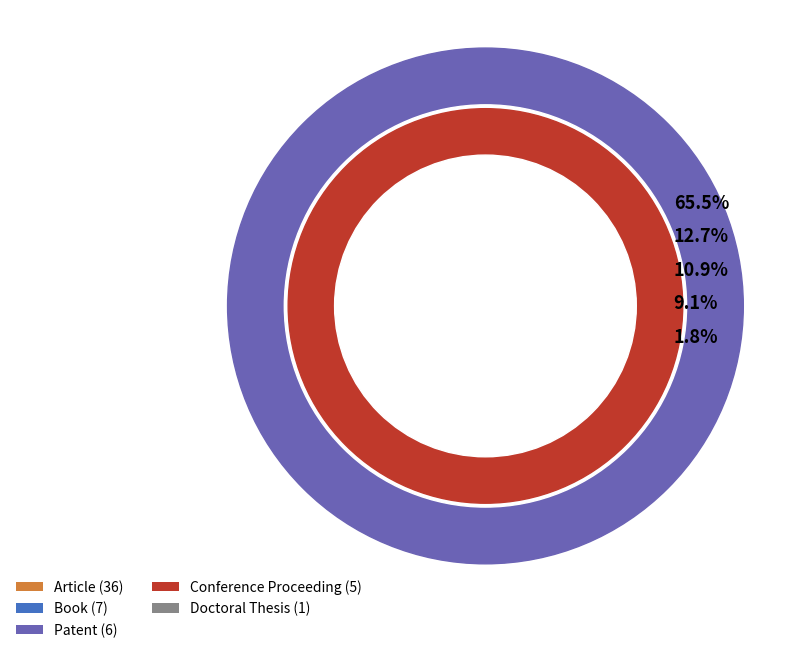

To the nearest percent, what portion does Conference Proceeding represent?

9%